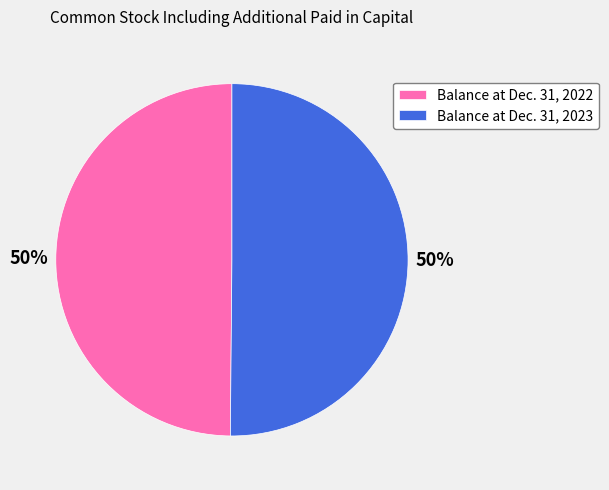

To the nearest percent, what percentage of the pie is Balance at Dec. 31, 2023?

50%